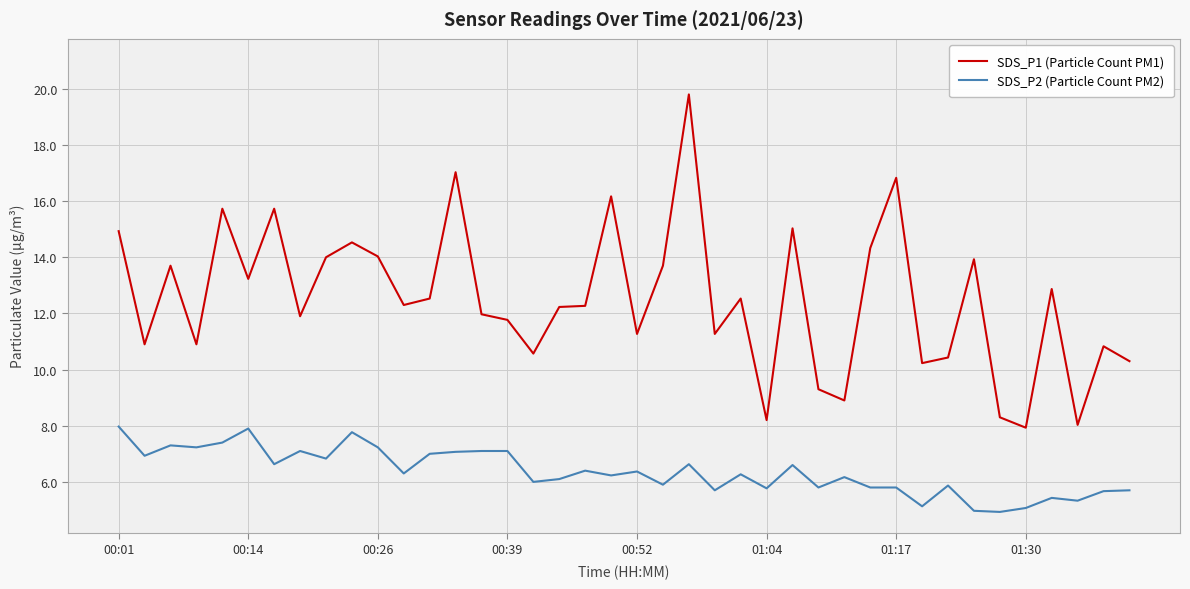

True or false: SDS_P2 (Particle Count PM2) and SDS_P1 (Particle Count PM1) cross at least once.

False